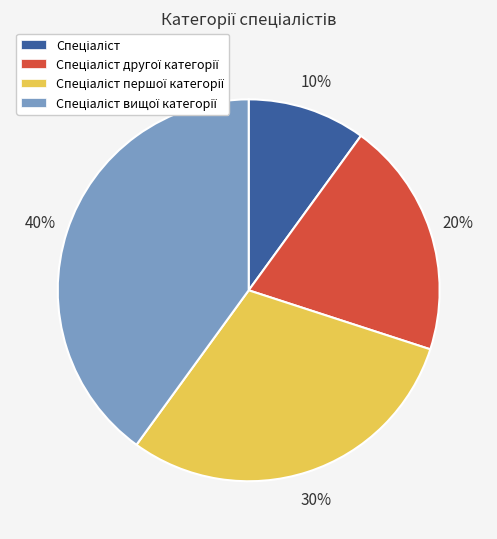

To the nearest percent, what is the difference between the largest and smallest slice percentages?

30%